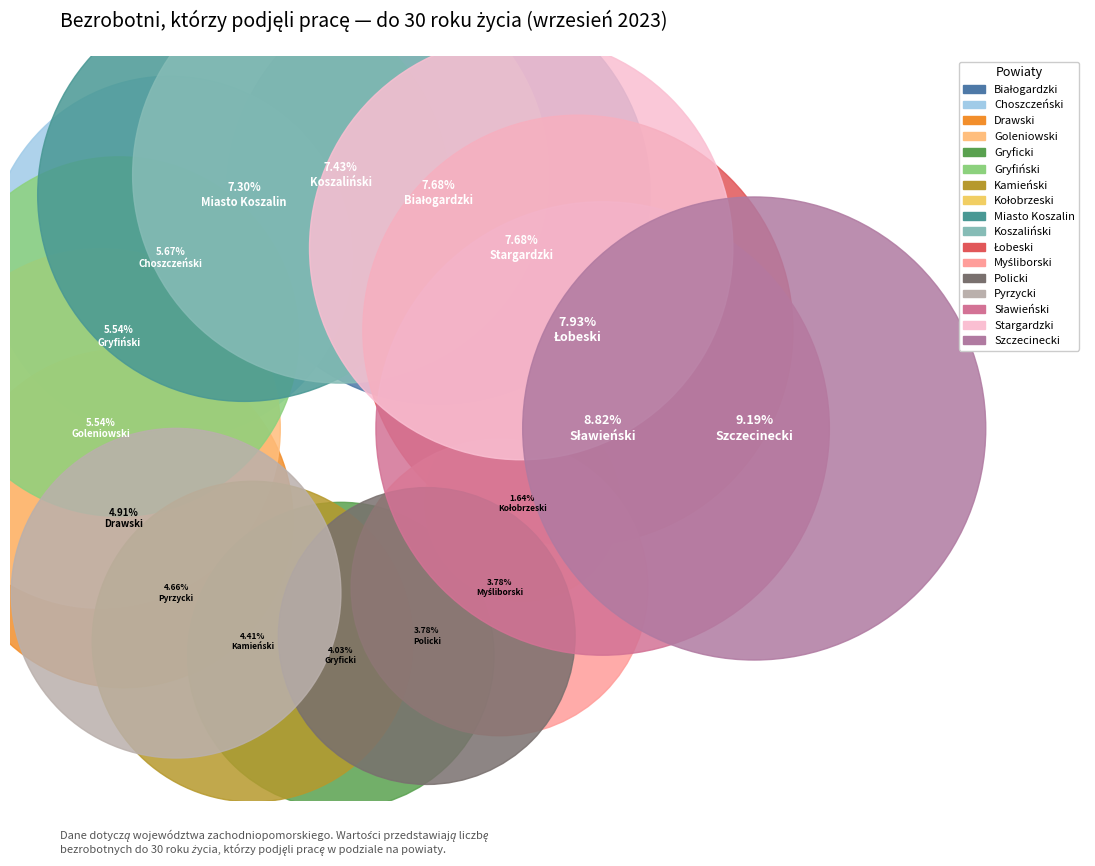

What percentage do Szczecinecki and Koszaliński together represent?

16.6%